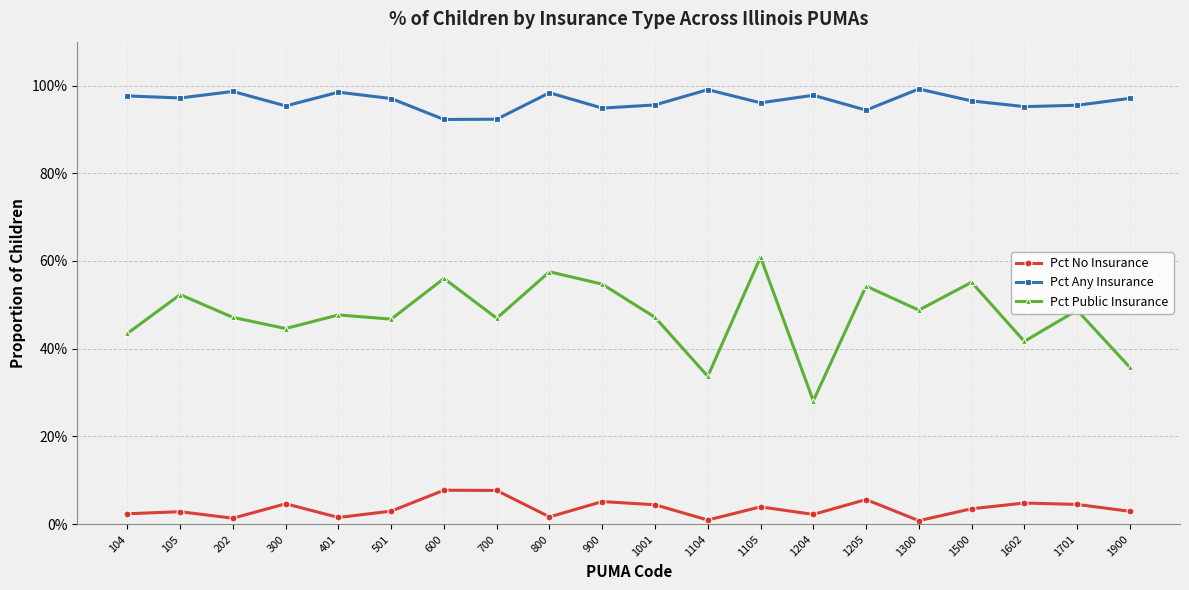

Read the Pct Any Insurance value at 104.

1.0